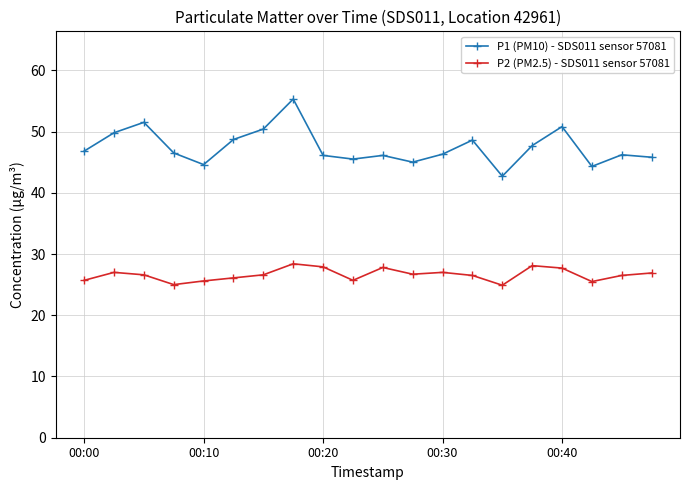

Which series has the widest spread of values?

P1 (PM10) - SDS011 sensor 57081